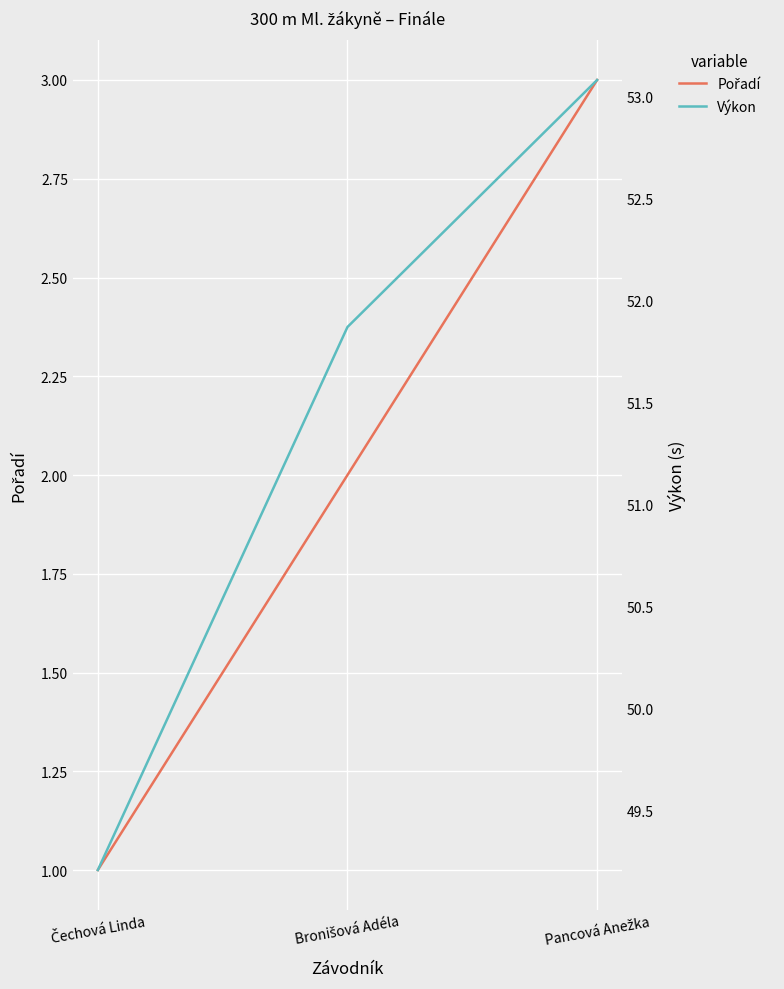

What is the minimum value for Výkon?

49.2